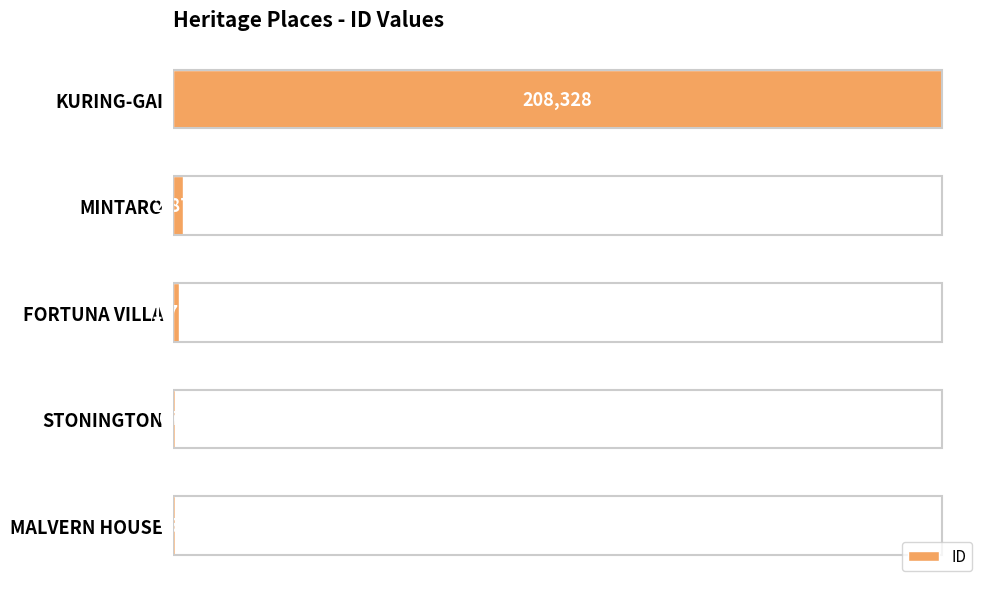

Are the bars grouped side by side (vs. stacked)?

No